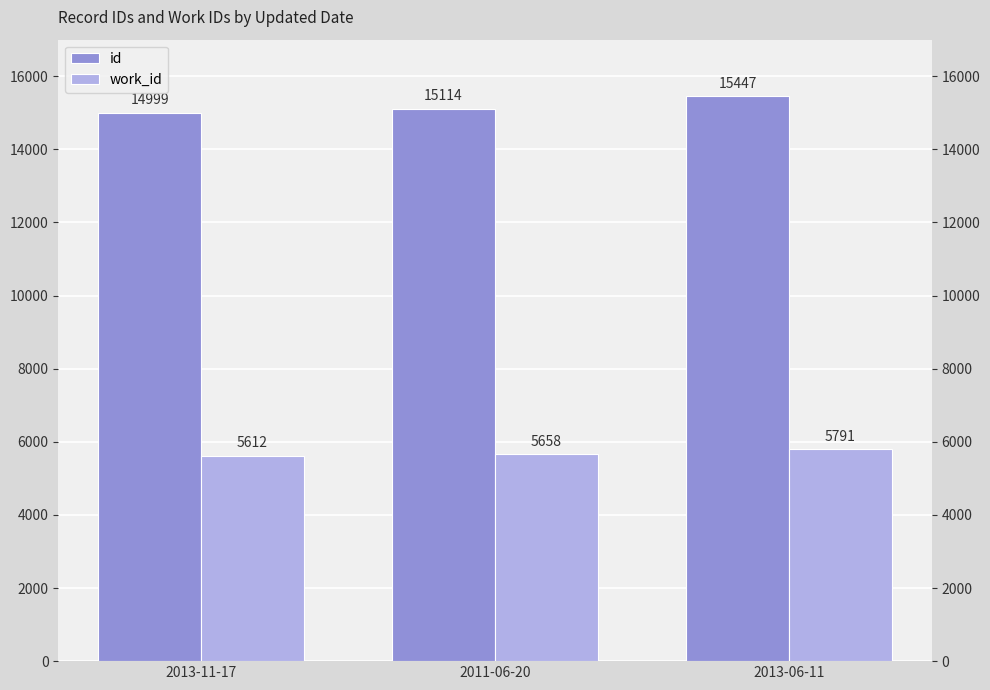

Is the value of work_id at 2013-06-11 greater than the value of id at 2011-06-20?

No